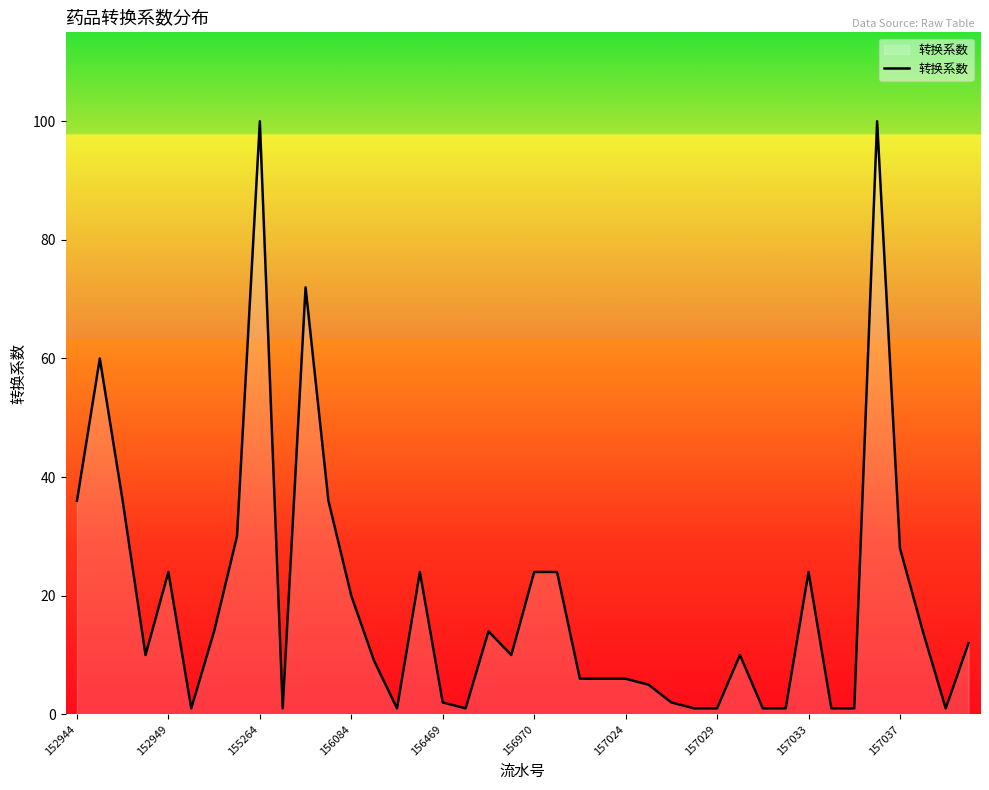

Reading left to right, what are all the values shown in this chart?

36	60	36	10	24	1	14	30	100	1	72	36	20	9	1	24	2	1	14	10	24	24	6	6	6	5	2	1	1	10	1	1	24	1	1	100	28	14	1	12